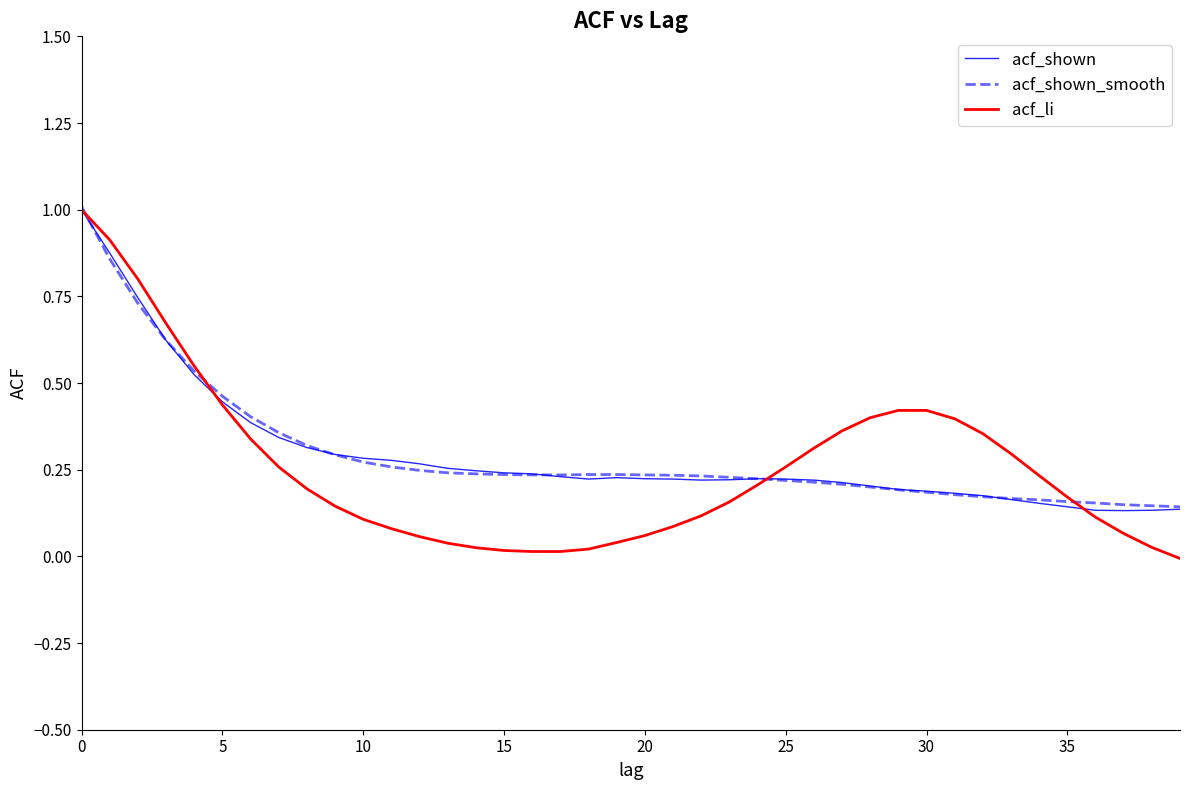

Does the chart display data point markers on the line(s)?

No